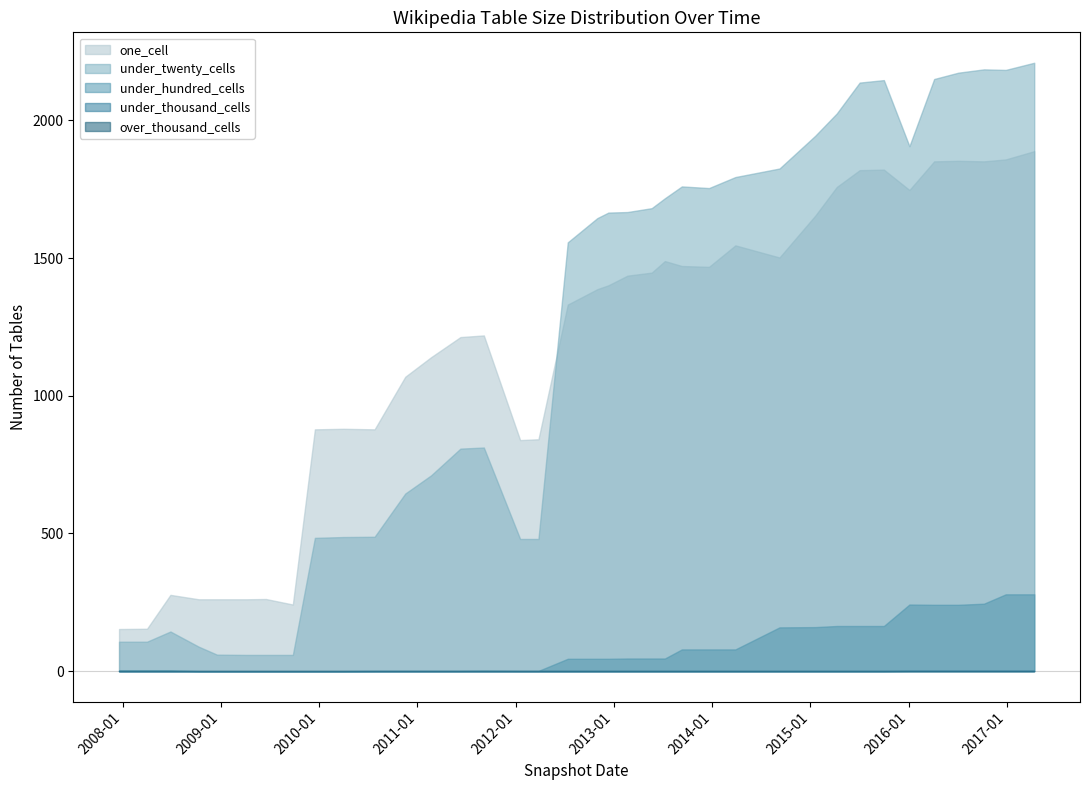

True or false: under_twenty_cells and under_hundred_cells intersect in this chart.

False